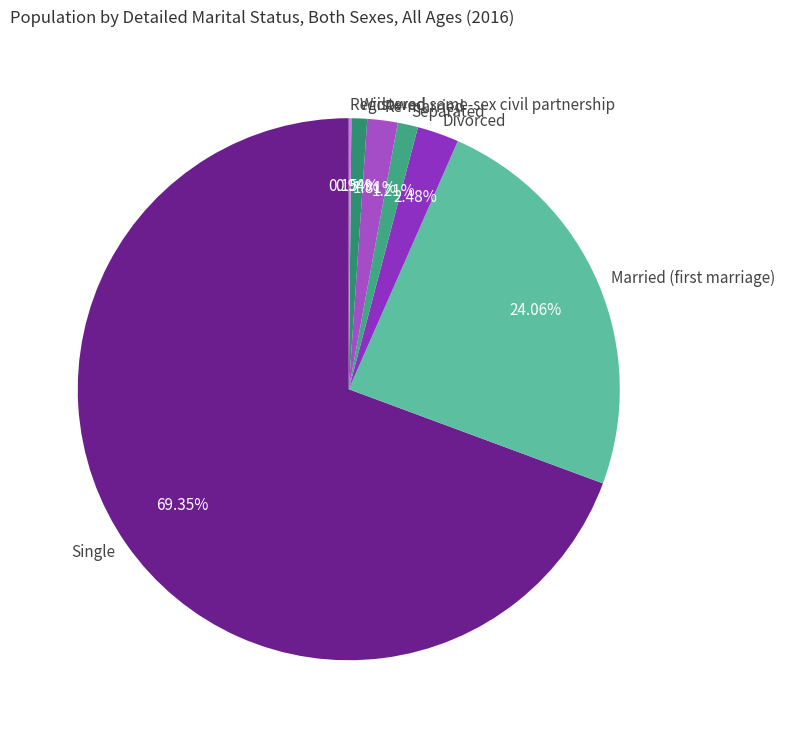

To the nearest percent, what is the combined percentage of Separated and Single?

71%